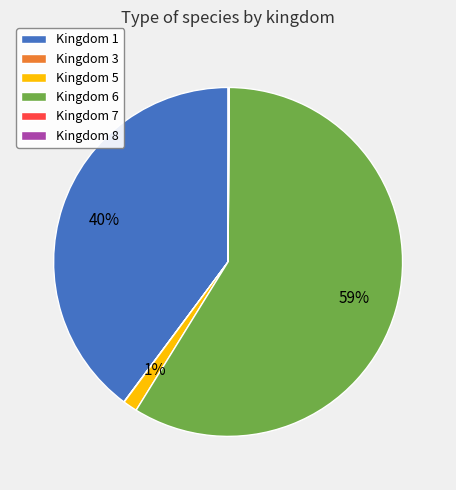

To the nearest percent, what percentage of the pie is Kingdom 5?

1%